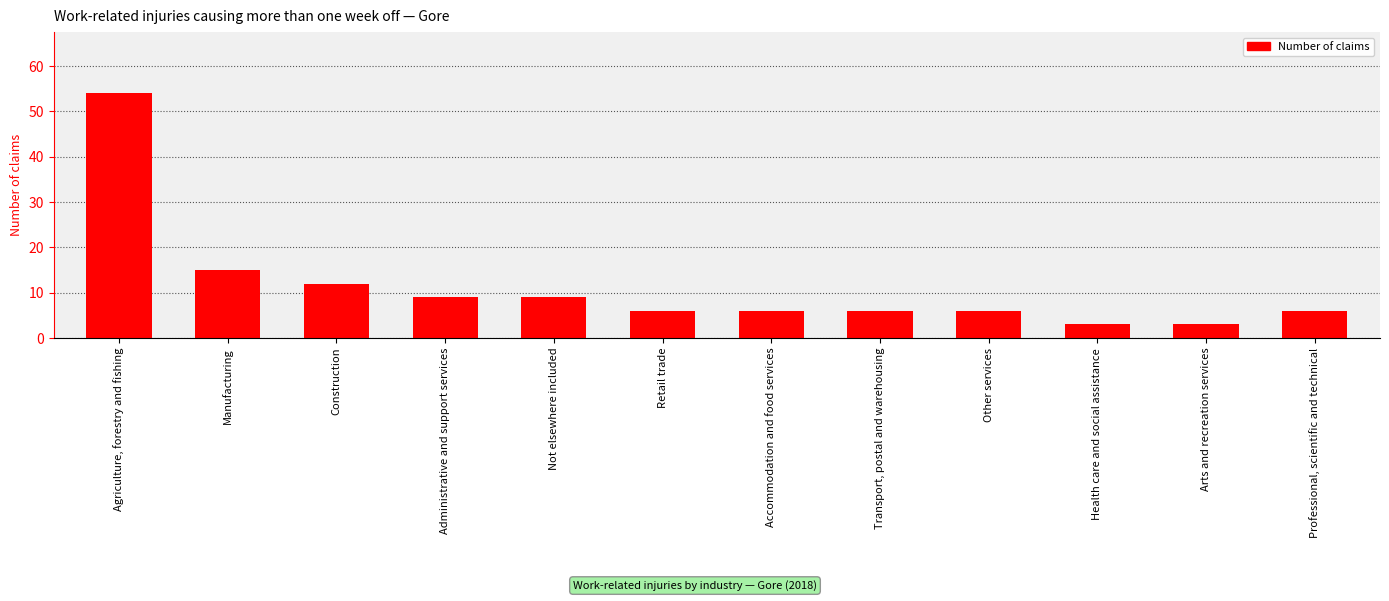

Which has a higher value, Administrative and support services or Transport, postal and warehousing?

Administrative and support services